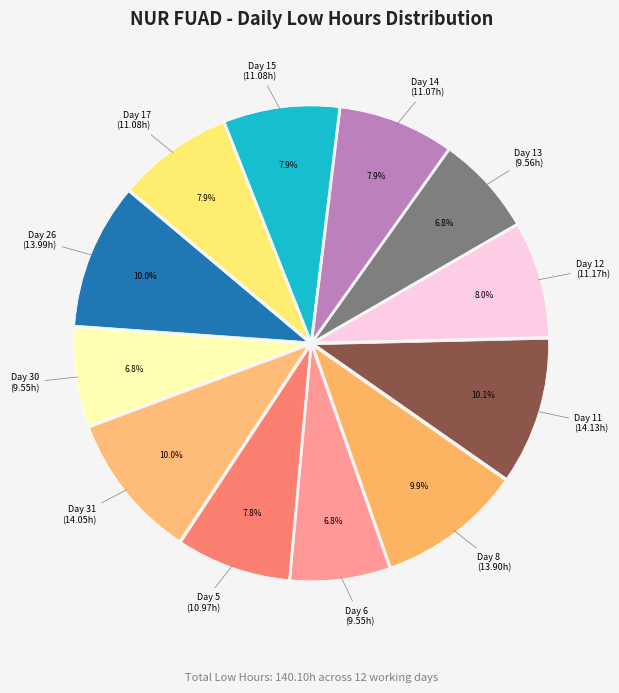

How many slices are in this pie chart?

12